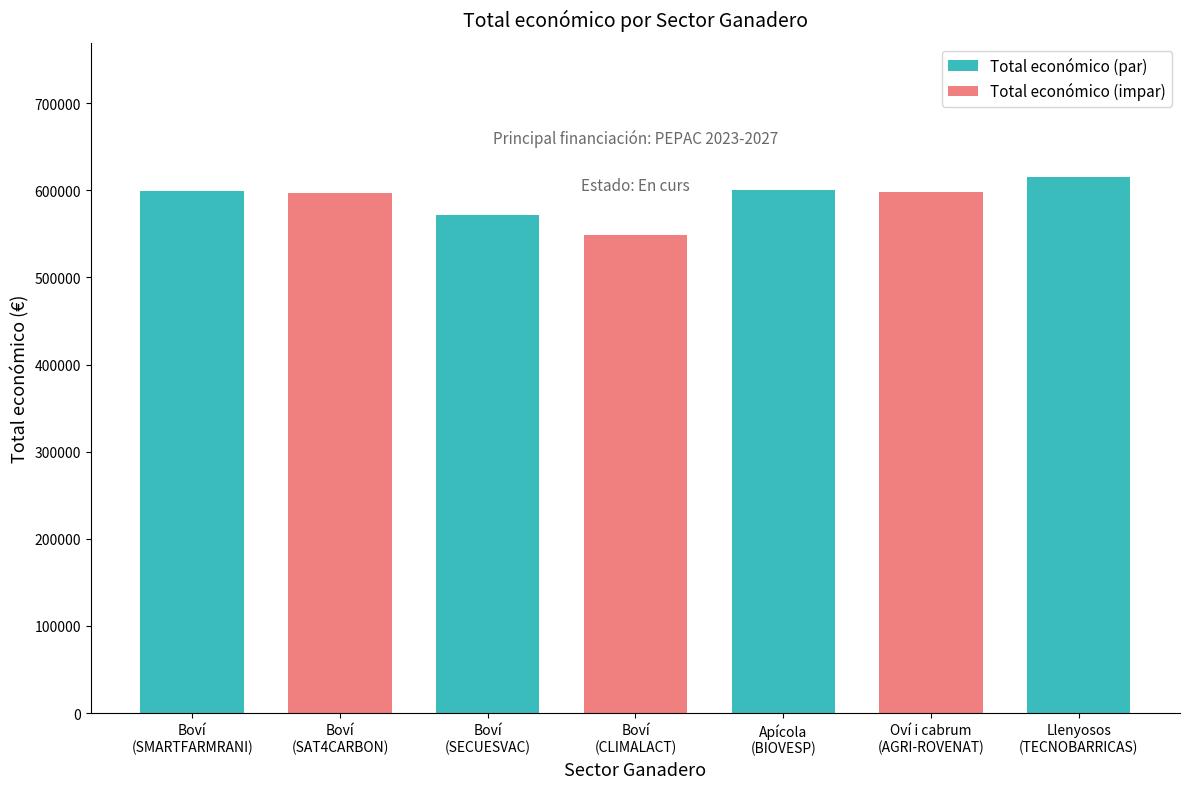

What is the ratio of the value at Boví
(SMARTFARMRANI) to the value at Oví i cabrum
(AGRI-ROVENAT)?

1.0